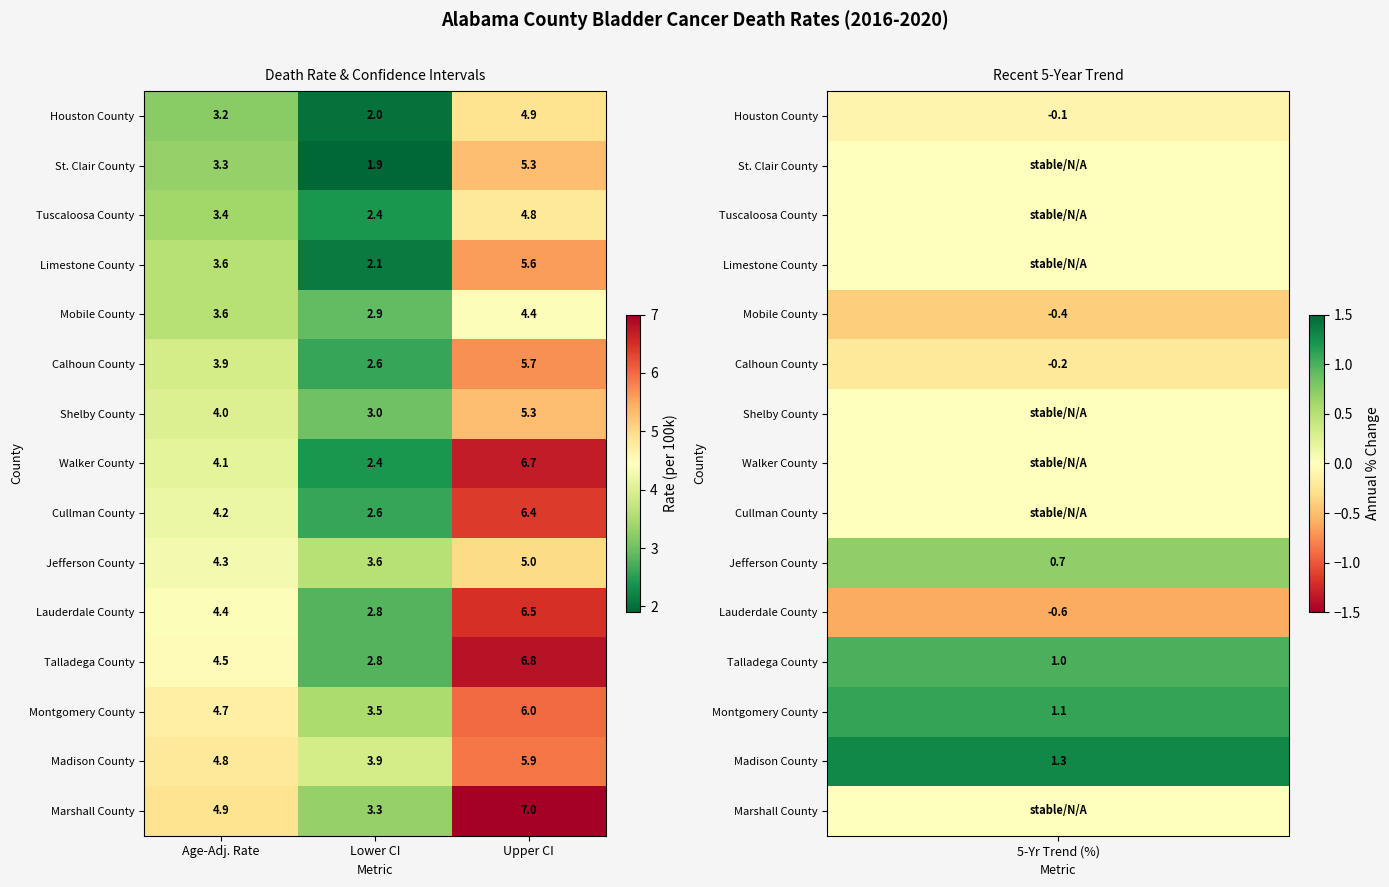

True or false: Limestone County has a value of 3.6 at Age-Adj. Rate.

True